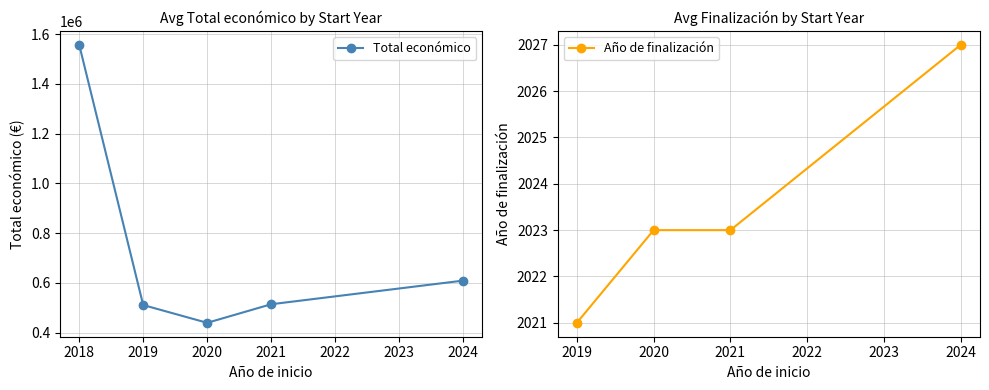

What is the minimum value for Total económico?

439594.0